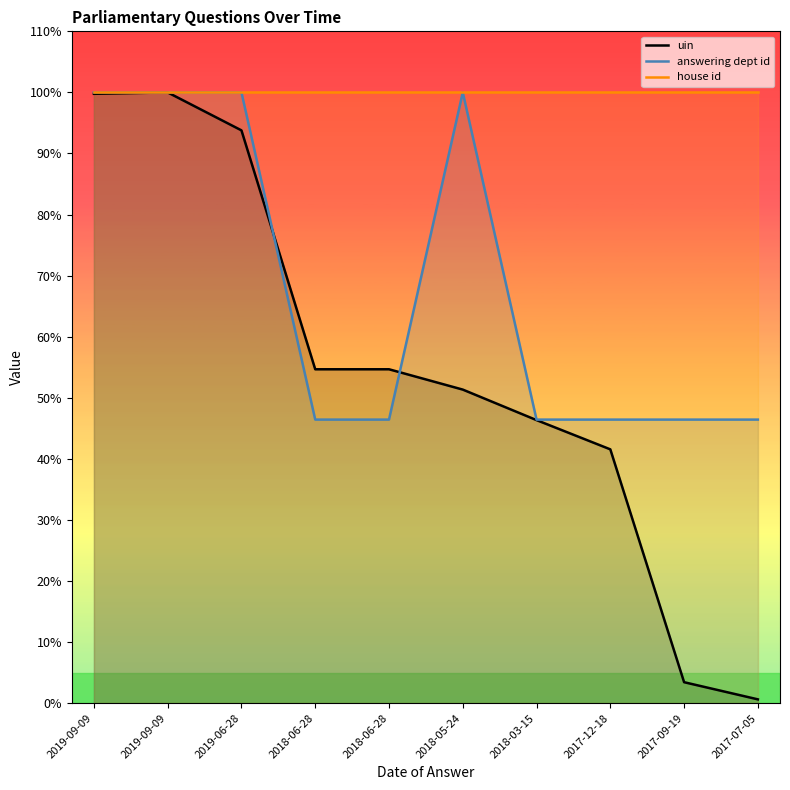

How many intersections are there between answering dept id and uin?

2